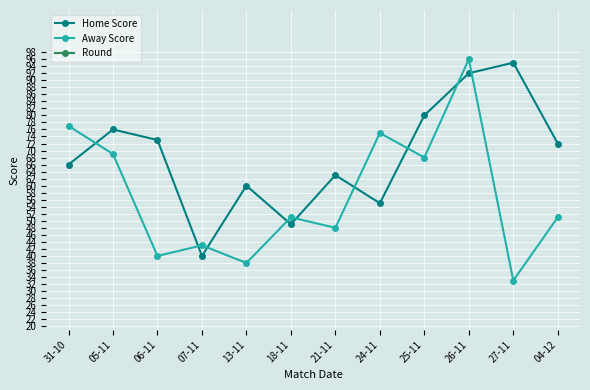

How many categories are shown in the chart?

12